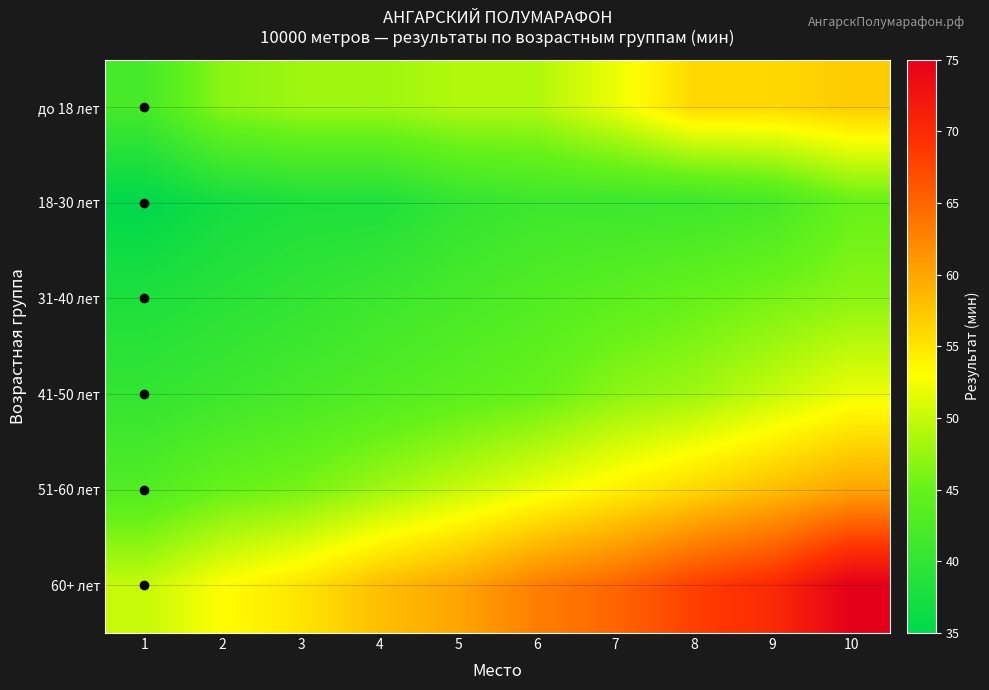

Which series has the widest spread of values?

60+ лет